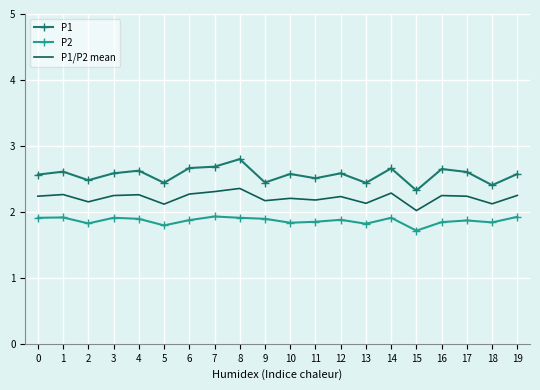

Which series changed the most between 4 and 9?

P1